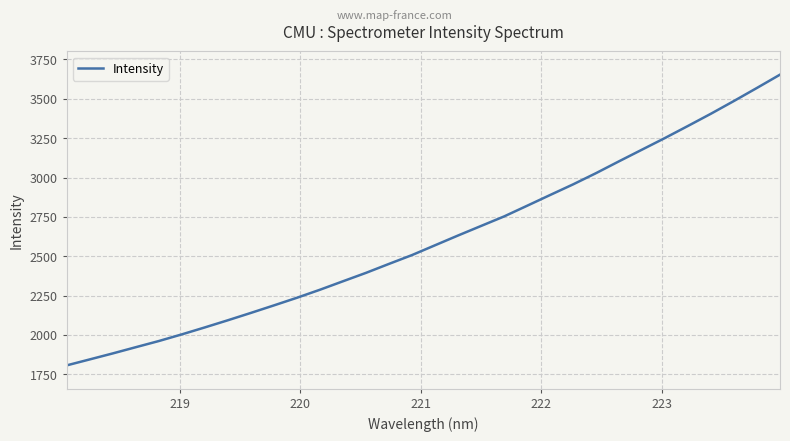

What is the minimum value shown in the chart?

1806.7